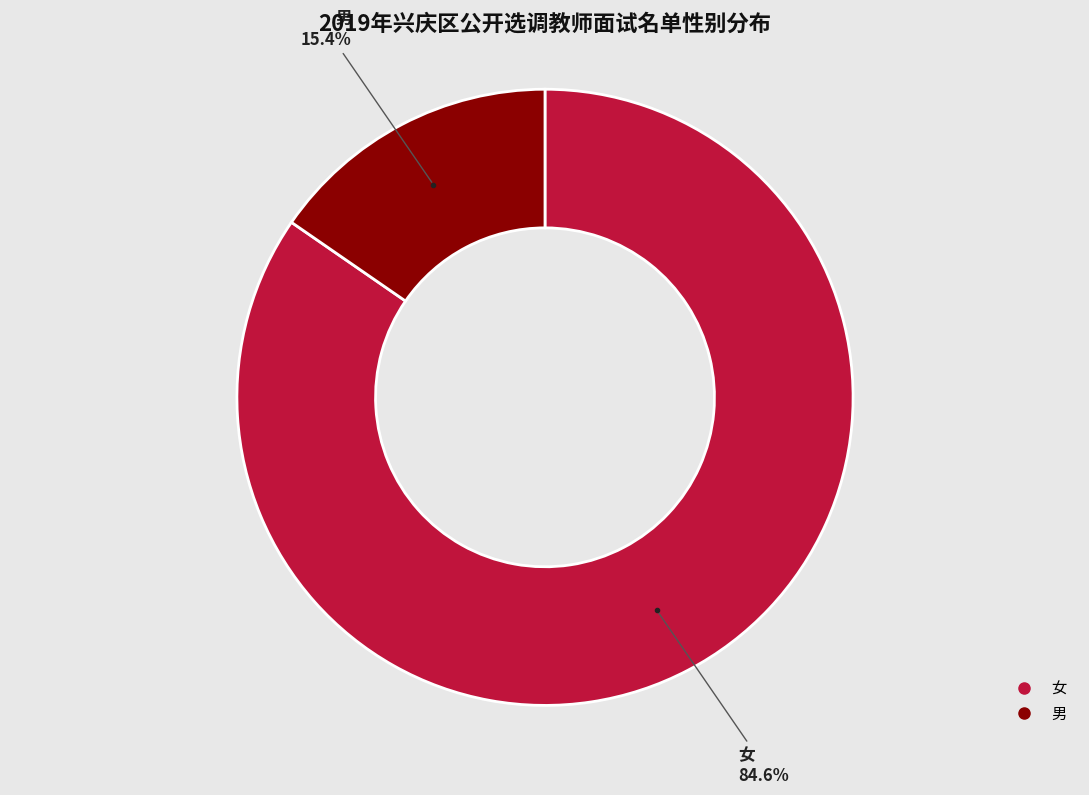

Which has a higher value, 女 or 男?

女